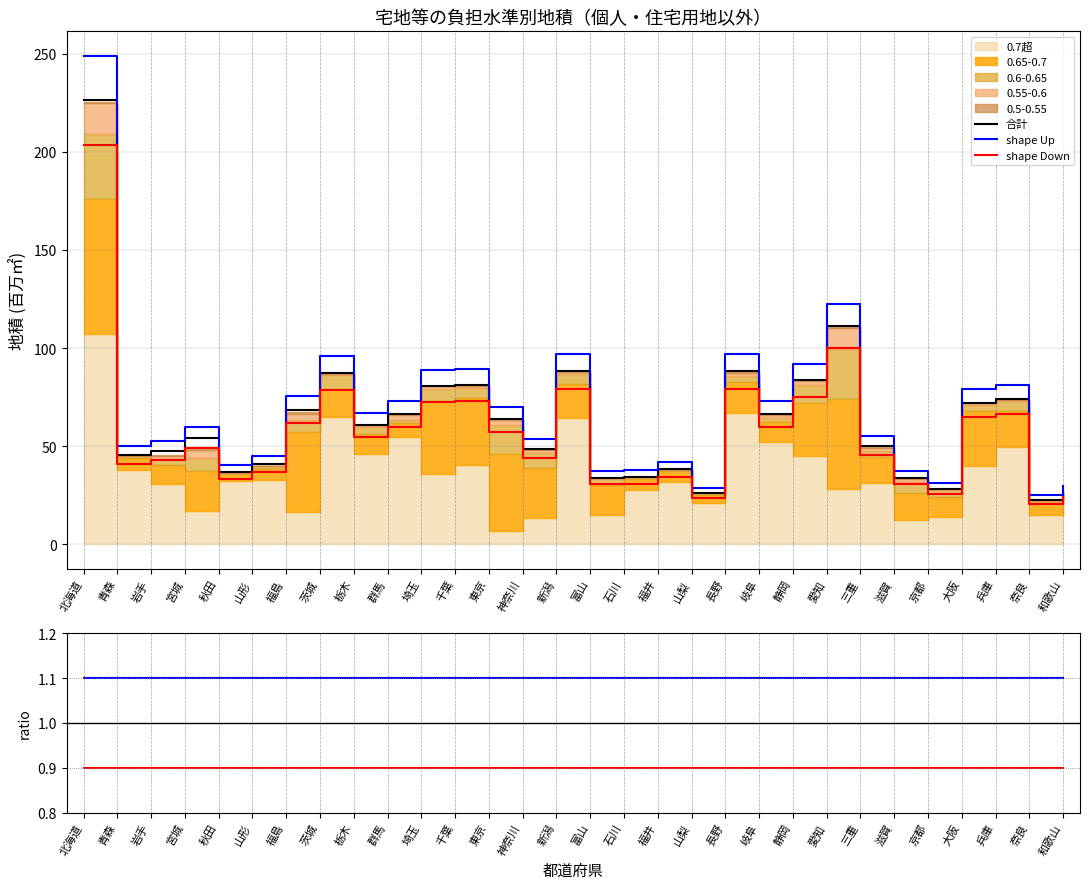

Is the value of 合計 at 長野 greater than the value of shape Down at 奈良?

Yes